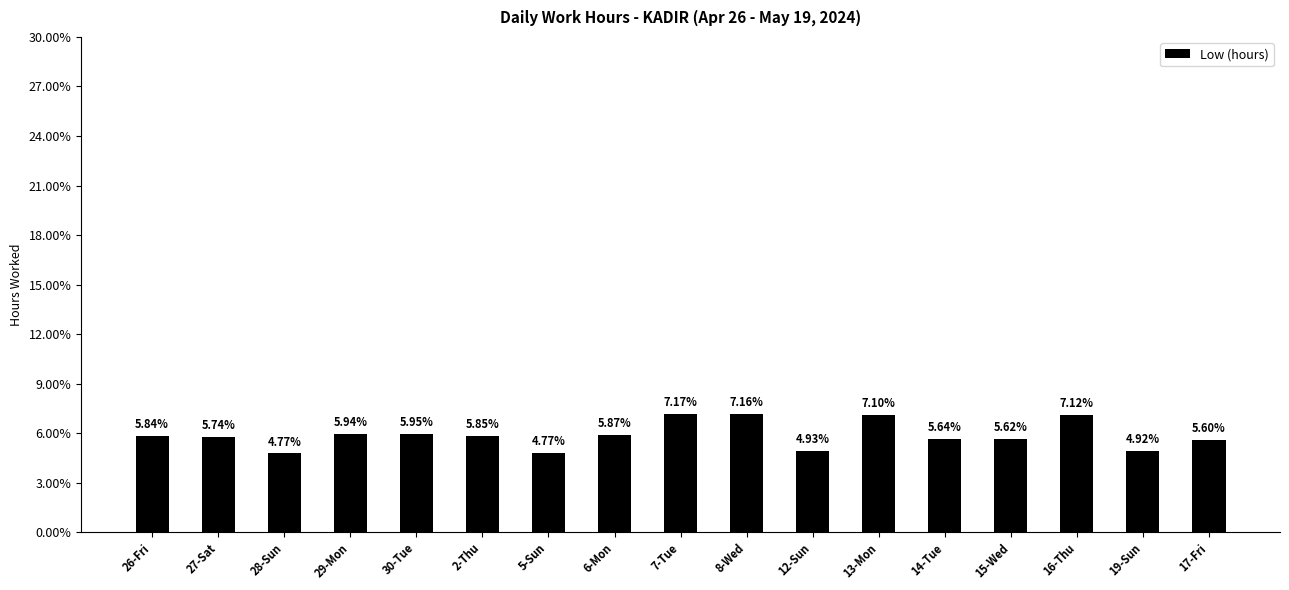

What is the label of the 9th bar from the left?

7-Tue